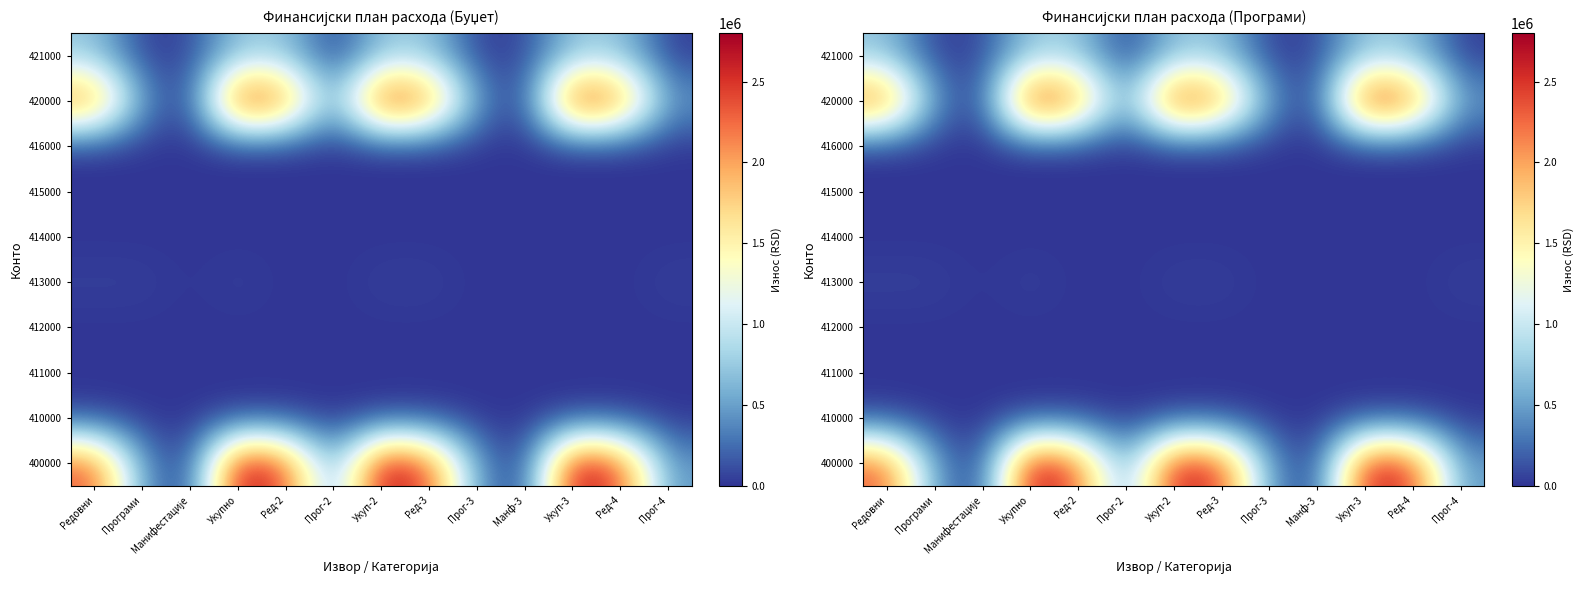

Rank the series at Редовни from highest to lowest value.

420000, 400000, 421000, 413000, 410000, 411000, 412000, 414000, 415000, 416000